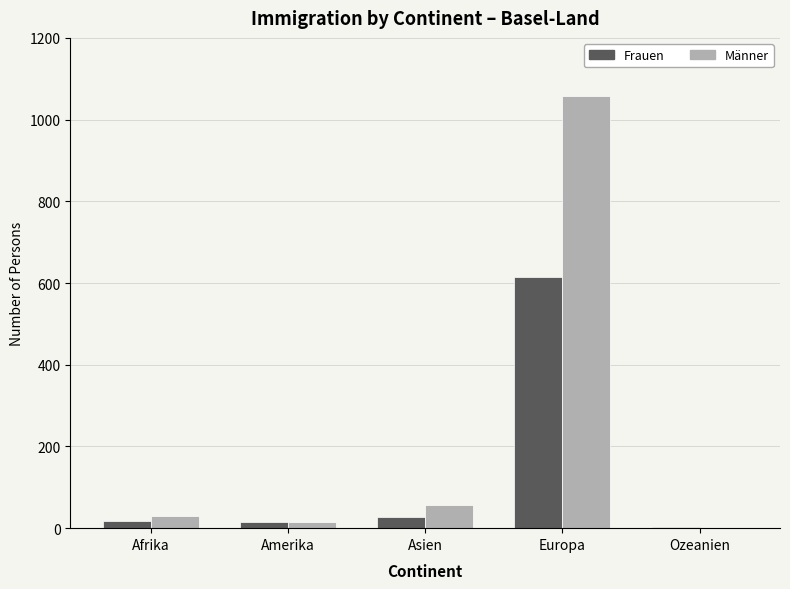

How many groups of bars are there?

5